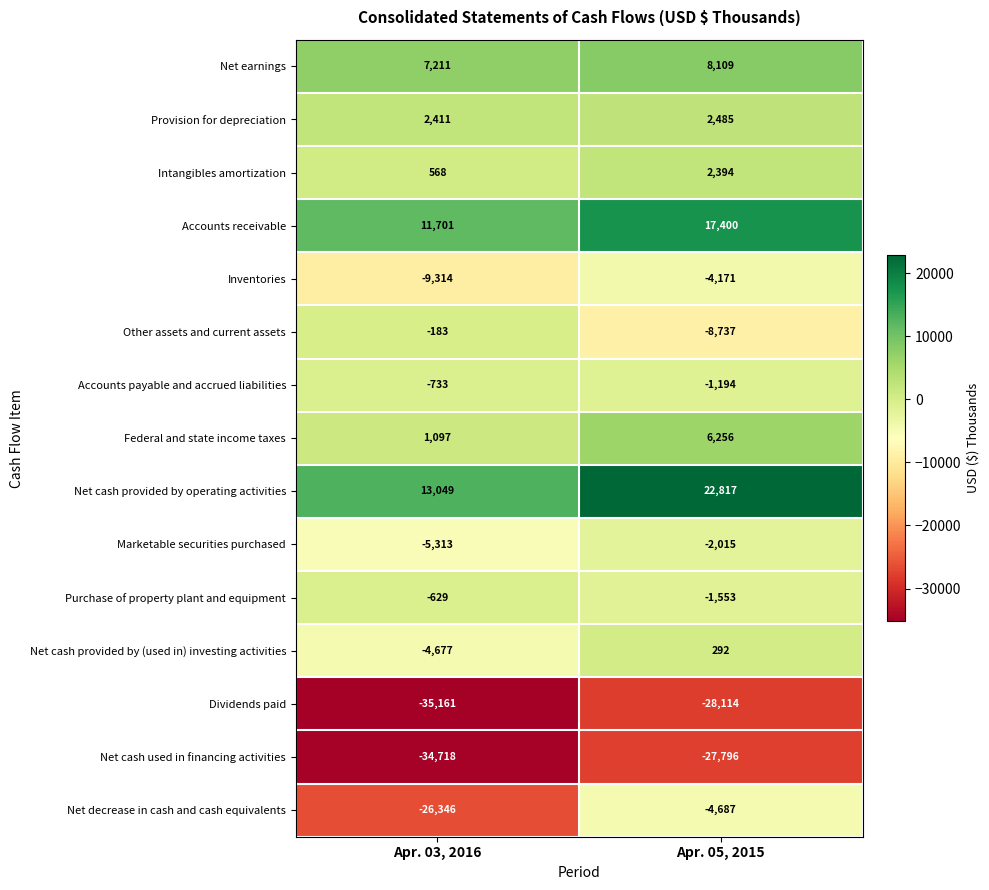

What is the minimum value for Dividends paid?

-35161